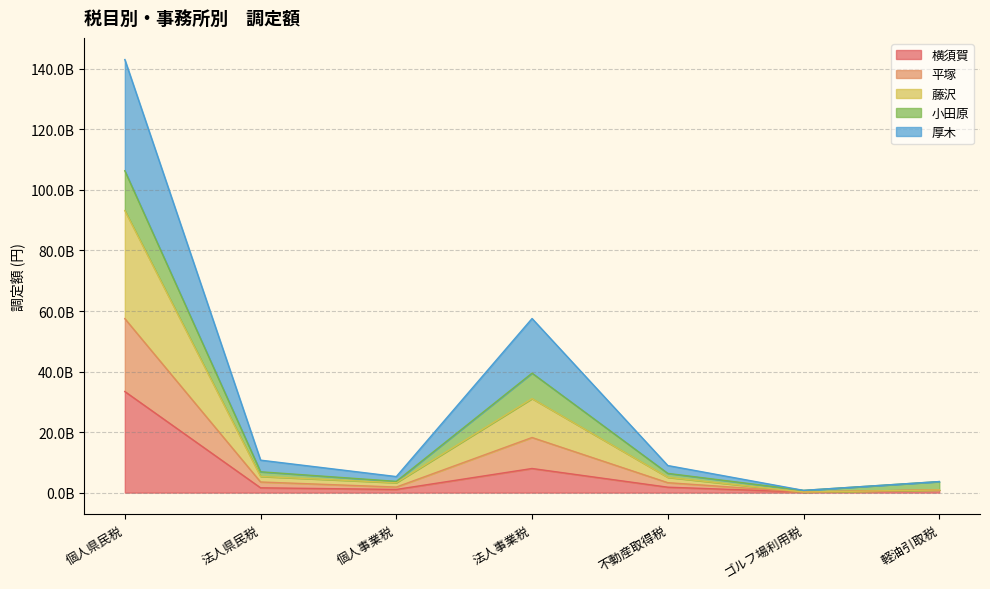

Is it true that 平塚 equals 13343116471 at 不動産取得税?

False